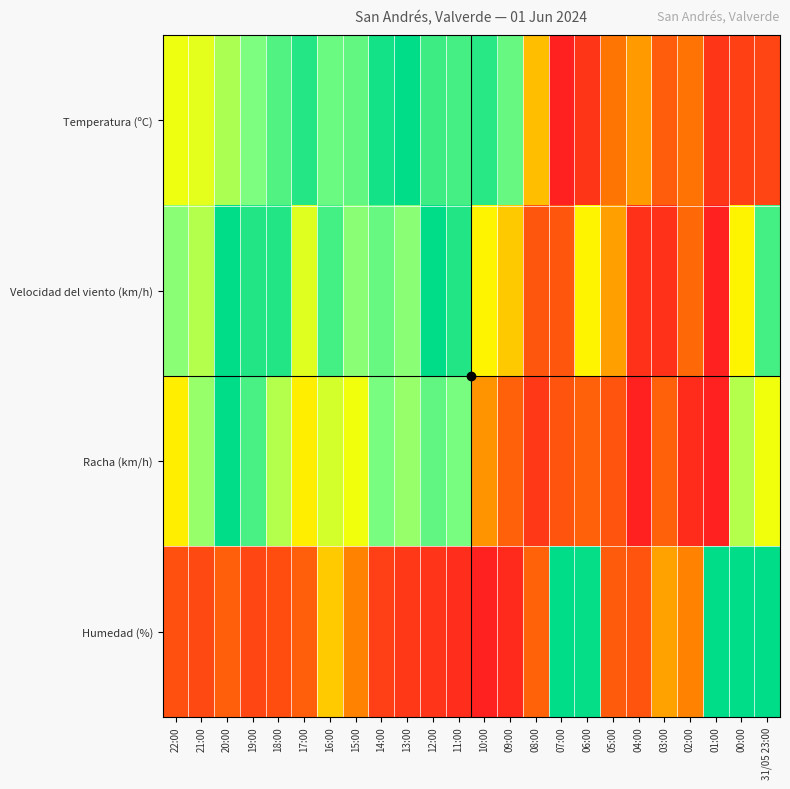

Reading left to right, list all the values displayed in this chart.

Temperatura (ºC): 22:00=0.6	21:00=0.6	20:00=0.7	19:00=0.8	18:00=0.8	17:00=0.9	16:00=0.8	15:00=0.8	14:00=1.0	13:00=1.0	12:00=0.9	11:00=0.9	10:00=0.9	09:00=0.8	08:00=0.4	07:00=0.0	06:00=0.1	05:00=0.3	04:00=0.4	03:00=0.2	02:00=0.3	01:00=0.1	00:00=0.1	31/05 23:00=0.1
Velocidad del viento (km/h): 22:00=0.7	21:00=0.7	20:00=1.0	19:00=0.9	18:00=0.9	17:00=0.6	16:00=0.9	15:00=0.7	14:00=0.8	13:00=0.7	12:00=1.0	11:00=0.9	10:00=0.5	09:00=0.5	08:00=0.2	07:00=0.2	06:00=0.5	05:00=0.4	04:00=0.1	03:00=0.1	02:00=0.3	01:00=0.0	00:00=0.5	31/05 23:00=0.9
Racha (km/h): 22:00=0.5	21:00=0.7	20:00=1.0	19:00=0.9	18:00=0.7	17:00=0.5	16:00=0.6	15:00=0.6	14:00=0.8	13:00=0.7	12:00=0.8	11:00=0.8	10:00=0.4	09:00=0.2	08:00=0.1	07:00=0.2	06:00=0.2	05:00=0.2	04:00=0.0	03:00=0.2	02:00=0.0	01:00=0.0	00:00=0.7	31/05 23:00=0.6
Humedad (%): 22:00=0.2	21:00=0.2	20:00=0.2	19:00=0.1	18:00=0.2	17:00=0.2	16:00=0.5	15:00=0.4	14:00=0.1	13:00=0.1	12:00=0.1	11:00=0.1	10:00=0.0	09:00=0.0	08:00=0.2	07:00=1.0	06:00=1.0	05:00=0.2	04:00=0.2	03:00=0.4	02:00=0.4	01:00=1.0	00:00=1.0	31/05 23:00=1.0